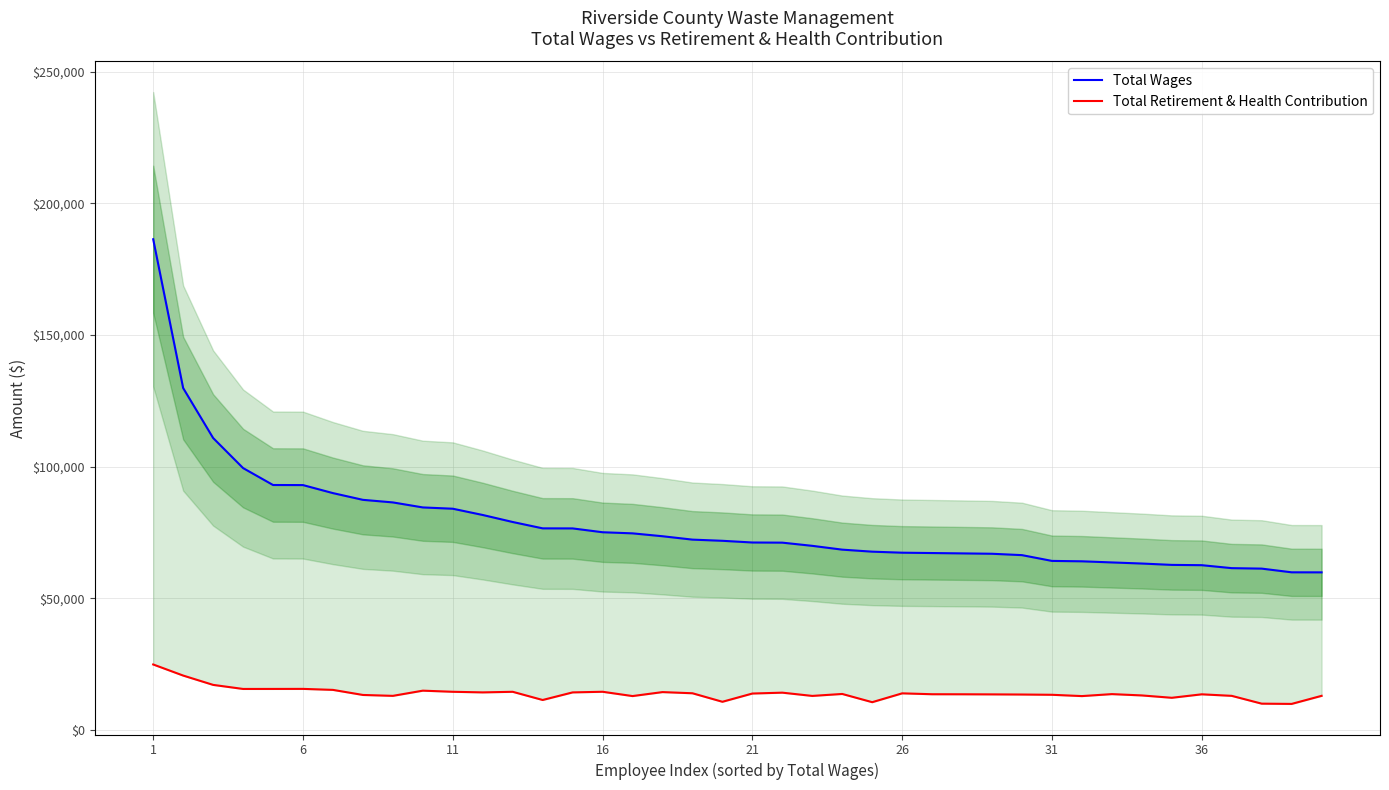

Rank the series at 16 from highest to lowest value.

Total Wages, Total Retirement & Health Contribution